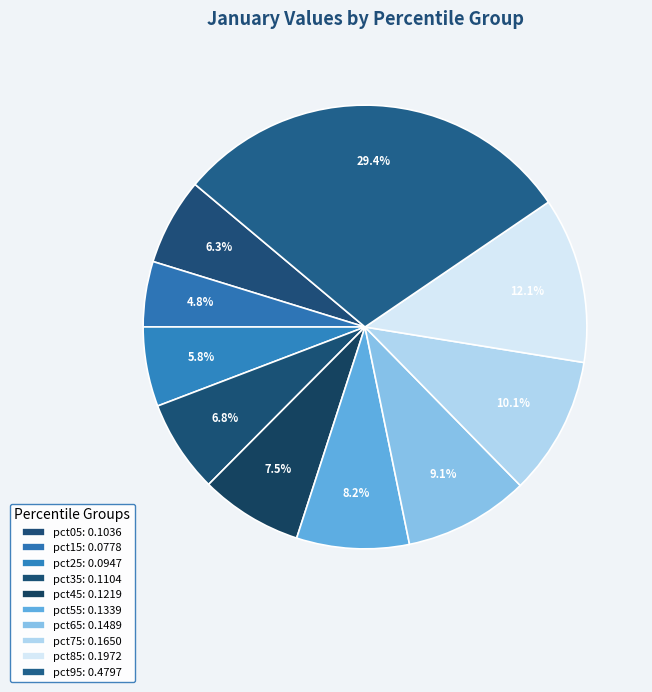

Count the number of slices in the pie.

10